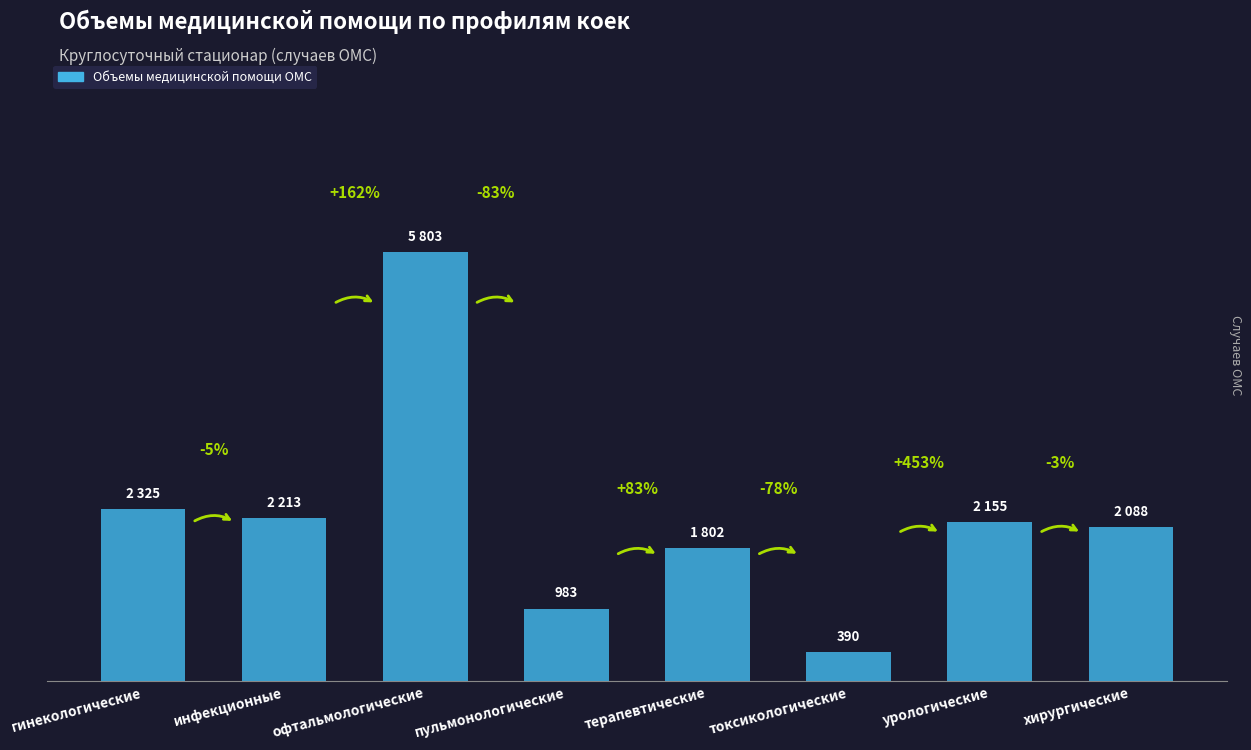

Does the chart contain any negative values?

No